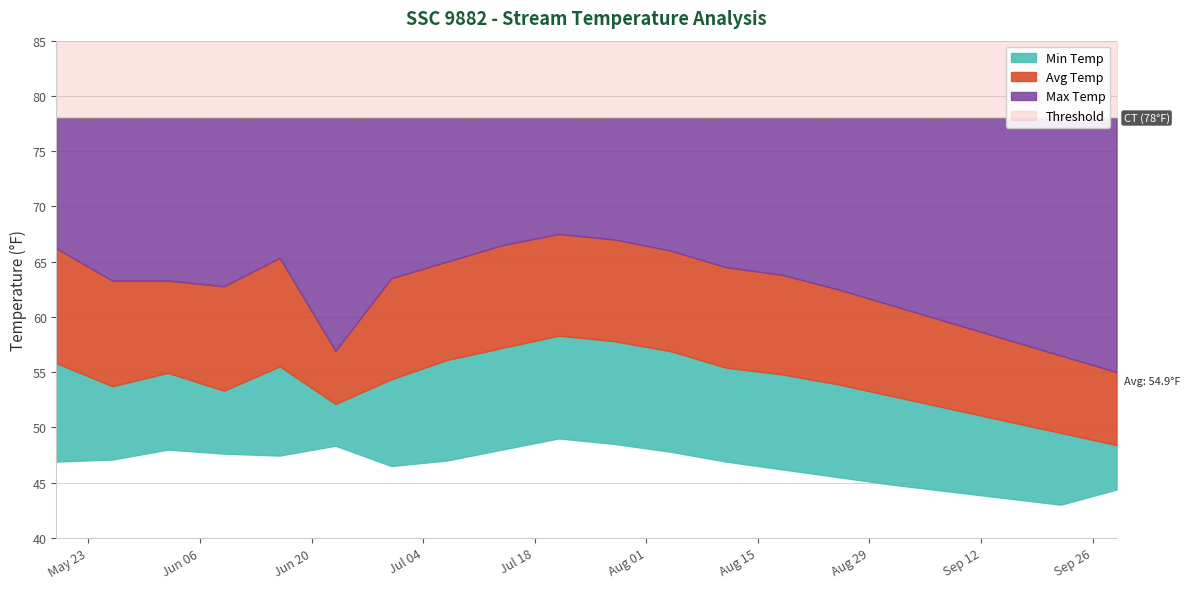

Reading left to right, what are all the values shown in this chart?

Avg Temp: 2023-05-19=55.8	2023-05-26=53.7	2023-06-02=54.9	2023-06-09=53.3	2023-06-16=55.5	2023-06-23=52.1	2023-06-30=54.4	2023-07-07=56.1	2023-07-14=57.2	2023-07-21=58.3	2023-07-28=57.8	2023-08-04=56.9	2023-08-11=55.4	2023-08-18=54.8	2023-08-25=53.9	2023-09-01=52.8	2023-09-08=51.7	2023-09-15=50.6	2023-09-22=49.5	2023-09-29=48.4
Max Temp: 2023-05-19=66.2	2023-05-26=63.3	2023-06-02=63.3	2023-06-09=62.8	2023-06-16=65.3	2023-06-23=56.9	2023-06-30=63.5	2023-07-07=65.0	2023-07-14=66.5	2023-07-21=67.5	2023-07-28=67.0	2023-08-04=66.0	2023-08-11=64.5	2023-08-18=63.8	2023-08-25=62.5	2023-09-01=61.0	2023-09-08=59.5	2023-09-15=58.0	2023-09-22=56.5	2023-09-29=55.0
Min Temp: 2023-05-19=46.9	2023-05-26=47.1	2023-06-02=48.0	2023-06-09=47.6	2023-06-16=47.4	2023-06-23=48.3	2023-06-30=46.5	2023-07-07=47.0	2023-07-14=48.0	2023-07-21=49.0	2023-07-28=48.5	2023-08-04=47.8	2023-08-11=46.9	2023-08-18=46.2	2023-08-25=45.5	2023-09-01=44.8	2023-09-08=44.2	2023-09-15=43.6	2023-09-22=43.0	2023-09-29=44.4
Threshold: 2023-05-19=78.0	2023-05-26=78.0	2023-06-02=78.0	2023-06-09=78.0	2023-06-16=78.0	2023-06-23=78.0	2023-06-30=78.0	2023-07-07=78.0	2023-07-14=78.0	2023-07-21=78.0	2023-07-28=78.0	2023-08-04=78.0	2023-08-11=78.0	2023-08-18=78.0	2023-08-25=78.0	2023-09-01=78.0	2023-09-08=78.0	2023-09-15=78.0	2023-09-22=78.0	2023-09-29=78.0